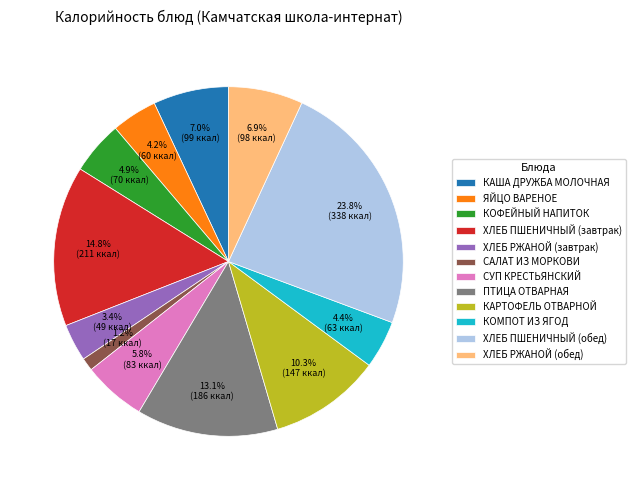

Count the number of slices in the pie.

12